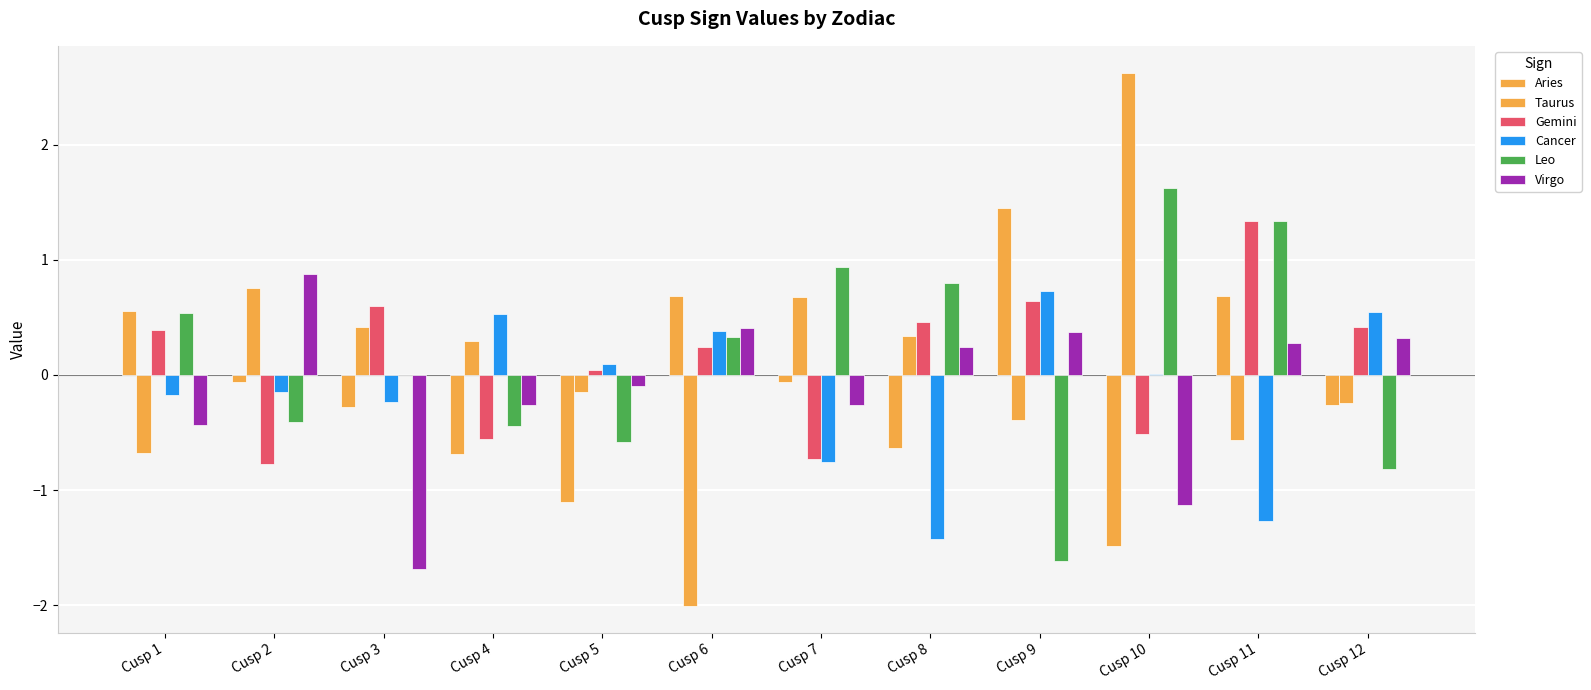

Does the chart contain stacked bars?

No